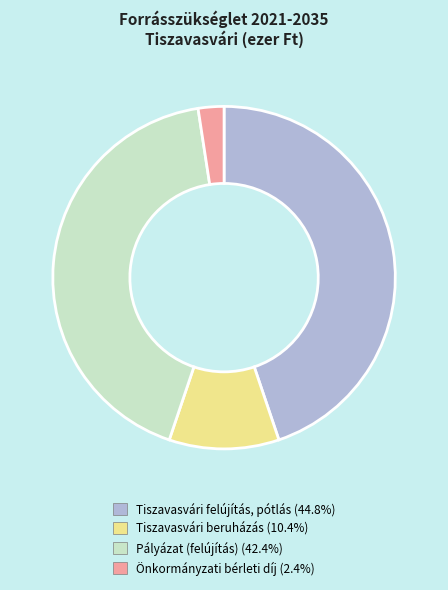

Do Önkormányzati bérleti díj and Tiszavasvári felújítás, pótlás together represent more than half of the pie?

No